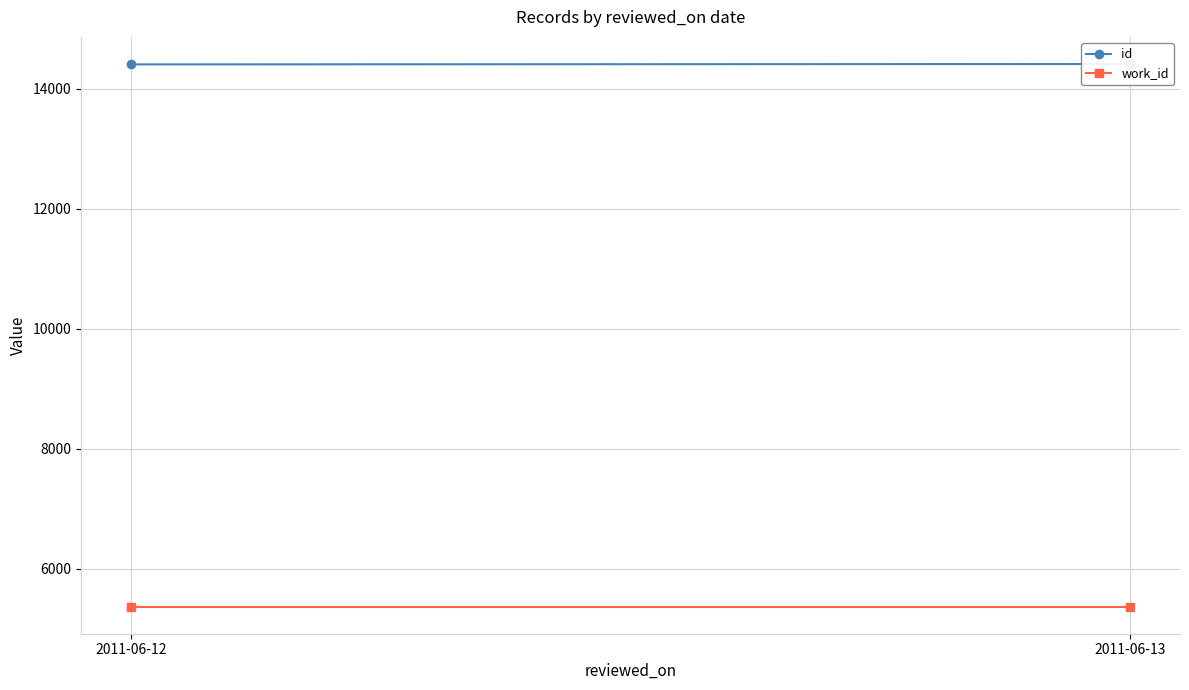

The value of work_id at 2011-06-13 is 5366.0. True or false?

True